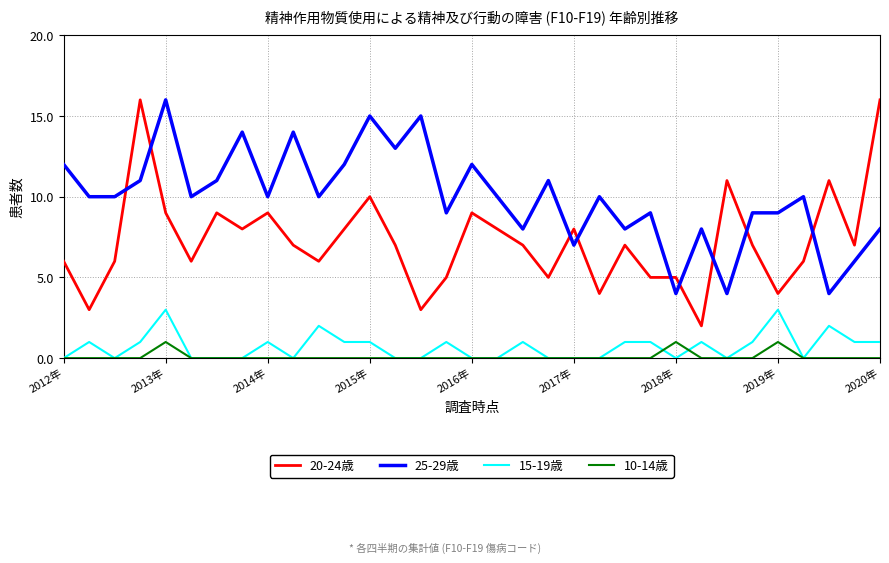

Reading right to left, extract all data points from this chart.

20-24歳: 16	7	11	6	4	7	11	2	5	5	7	4	8	5	7	8	9	5	3	7	10	8	6	7	9	8	9	6	9	16	6	3	6
25-29歳: 8	6	4	10	9	9	4	8	4	9	8	10	7	11	8	10	12	9	15	13	15	12	10	14	10	14	11	10	16	11	10	10	12
15-19歳: 1	1	2	0	3	1	0	1	0	1	1	0	0	0	1	0	0	1	0	0	1	1	2	0	1	0	0	0	3	1	0	1	0
10-14歳: 0	0	0	0	1	0	0	0	1	0	0	0	0	0	0	0	0	0	0	0	0	0	0	0	0	0	0	0	1	0	0	0	0